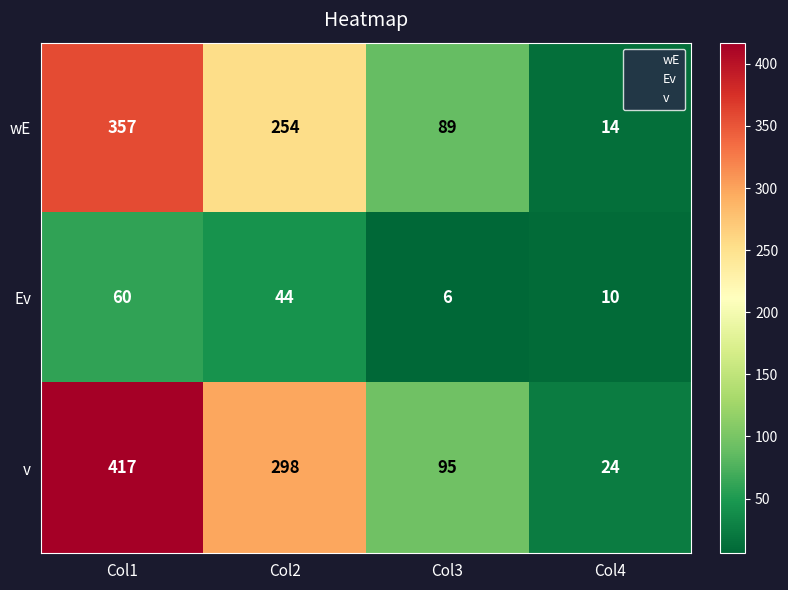

True or false: Ev has a value of 60 at Col1.

True